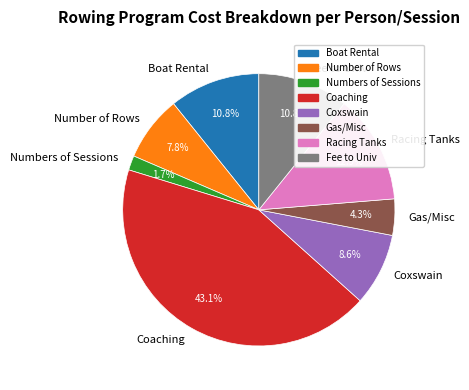

To the nearest percent, what is the combined percentage of Gas/Misc and Racing Tanks?

17%